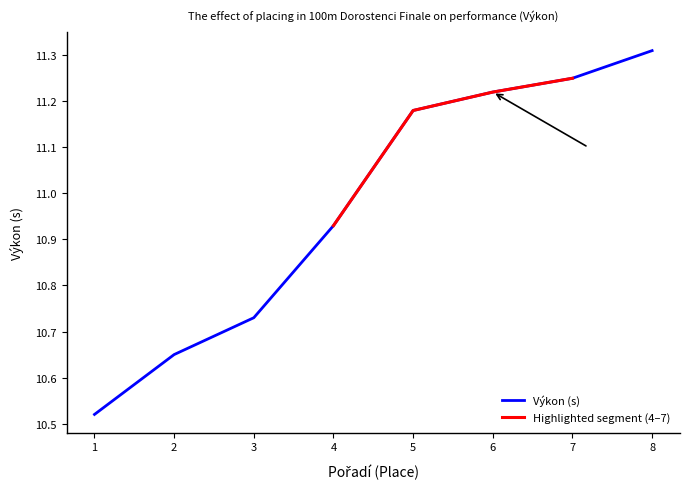

Is this an area chart (filled region under the line)?

No